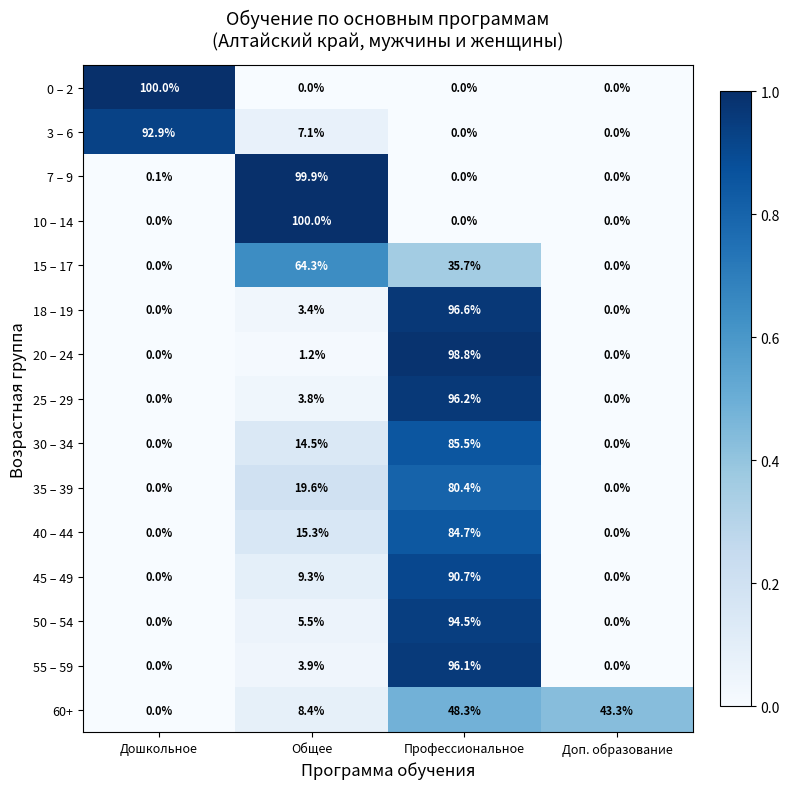

How many distinct data groups are displayed?

15